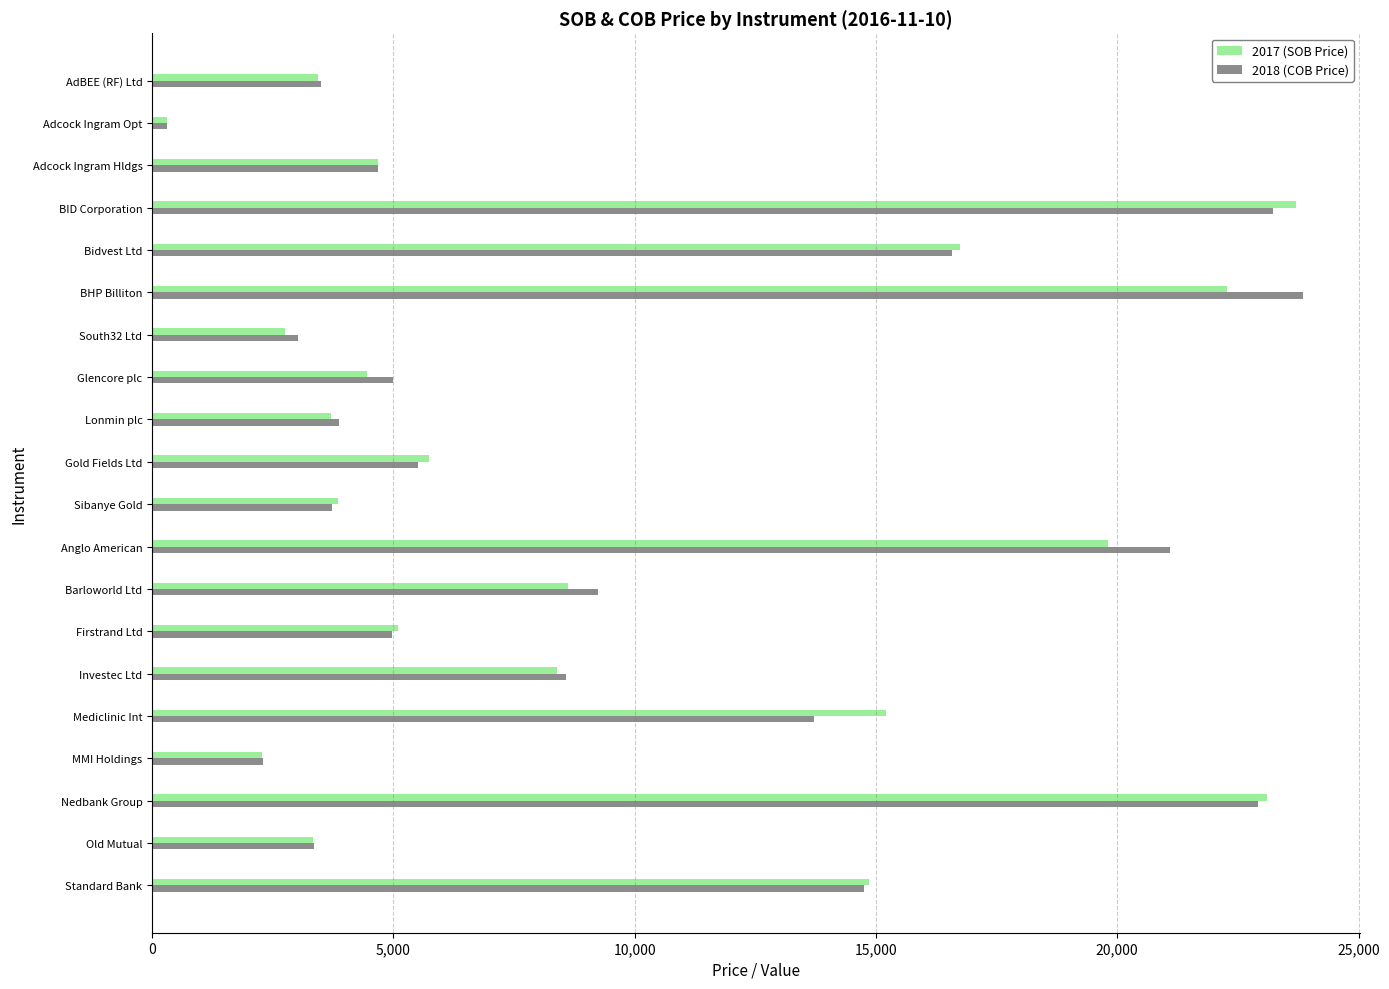

True or false: 2017 (SOB Price) has a value of 4683 at Adcock Ingram Hldgs.

True